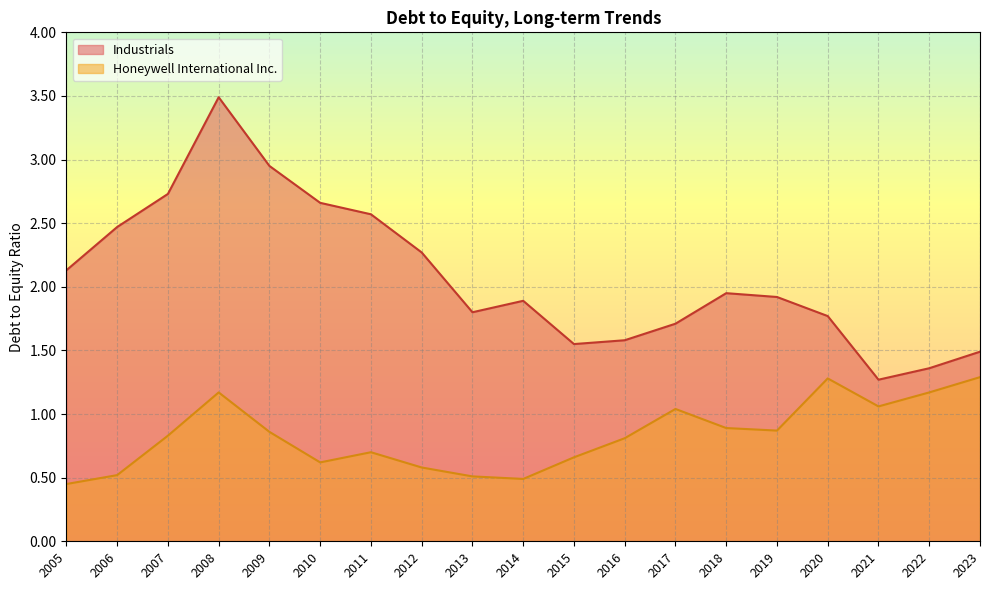

Which category has the lowest value in the Honeywell International Inc. series?

2005